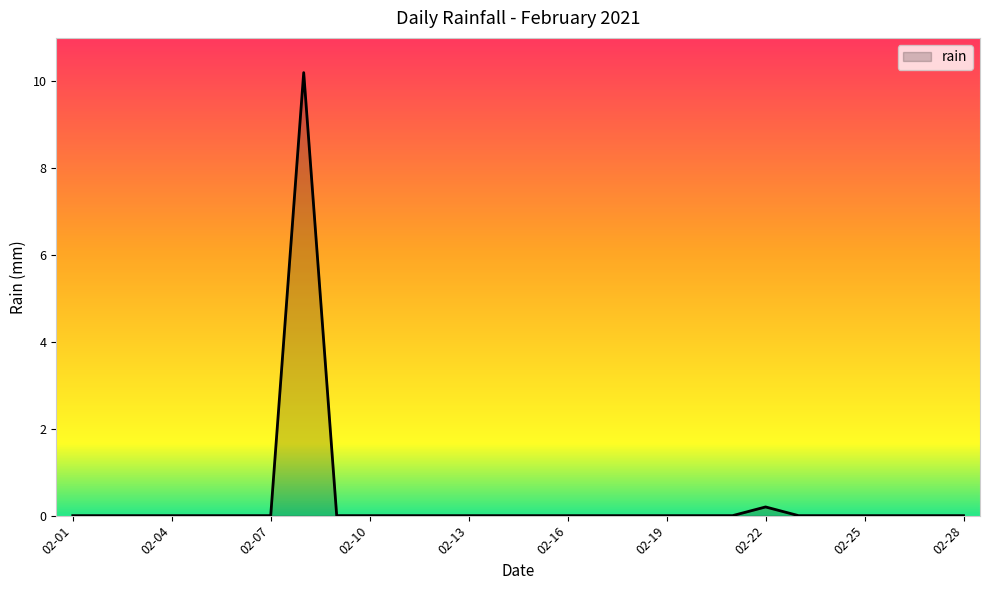

What is the difference between the maximum and minimum values?

10.2